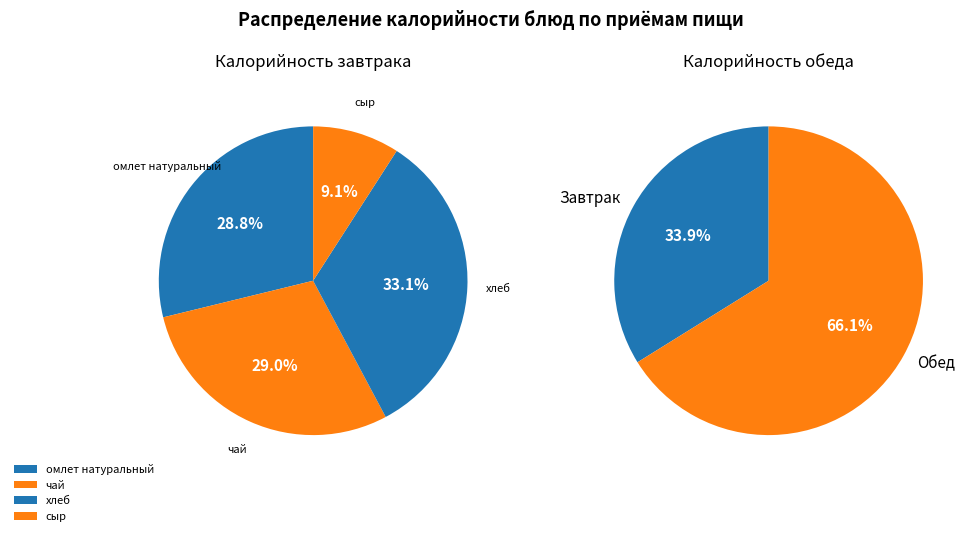

Is there any slice that represents more than half of the pie?

No